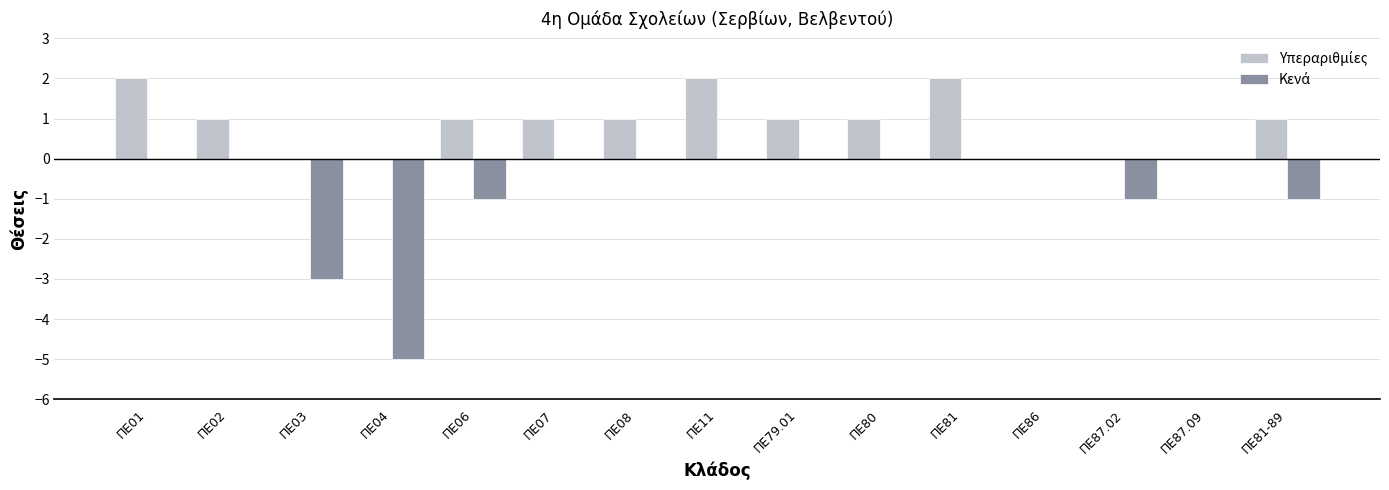

Count the number of data series in this chart.

2